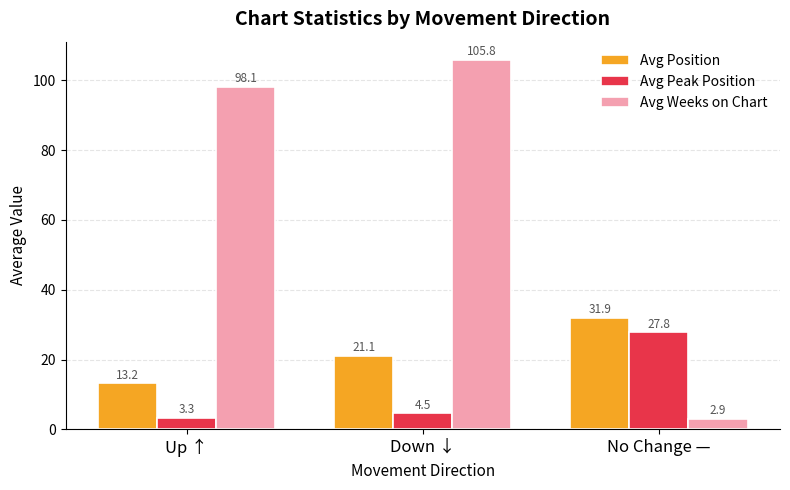

List the series in order of their peak value, highest first.

Avg Weeks on Chart, Avg Position, Avg Peak Position